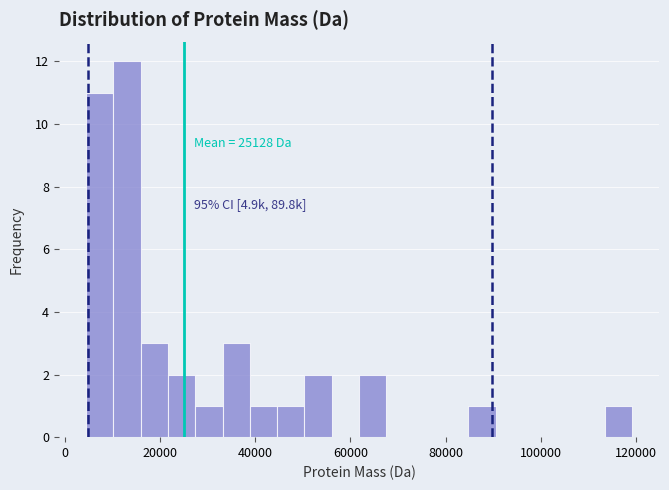

Read against the x-axis, roughly where is the centre of the tallest bar?

14000